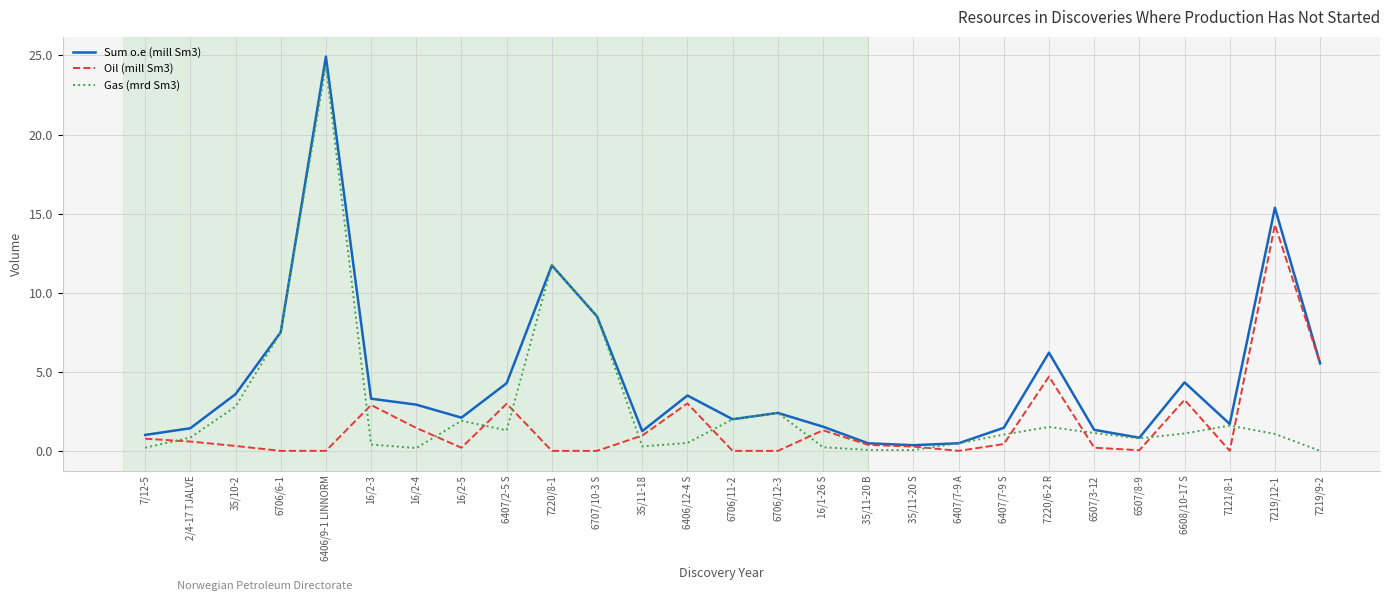

Between 16/2-3 and 6706/11-2, which series saw the biggest shift?

Oil (mill Sm3)